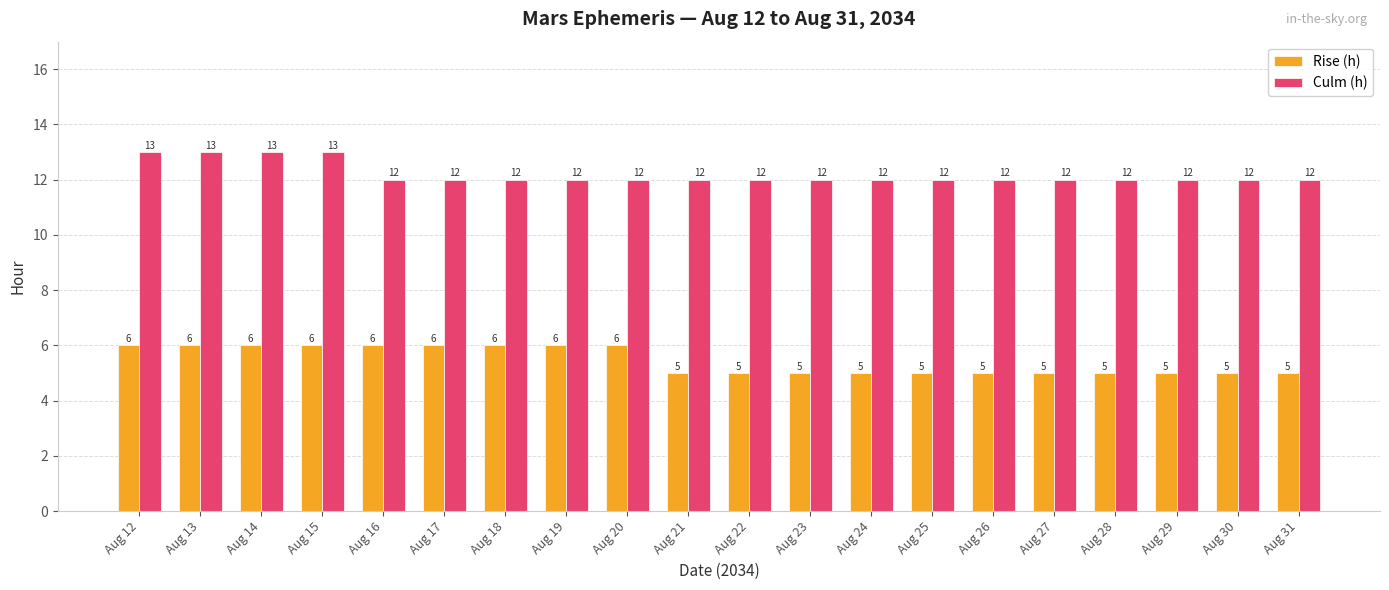

Rank the series at Aug 13 from lowest to highest value.

Rise (h), Culm (h)